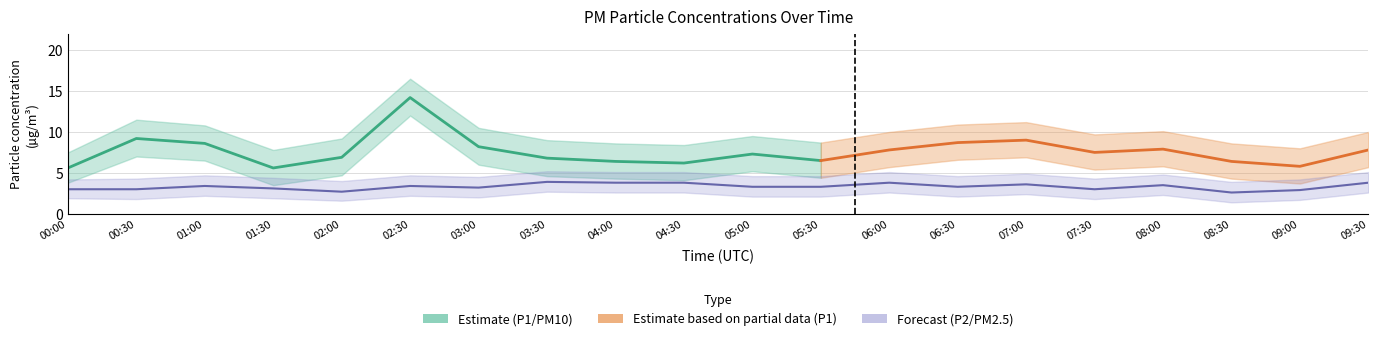

True or false: the data has more than 2 interior local peaks.

True